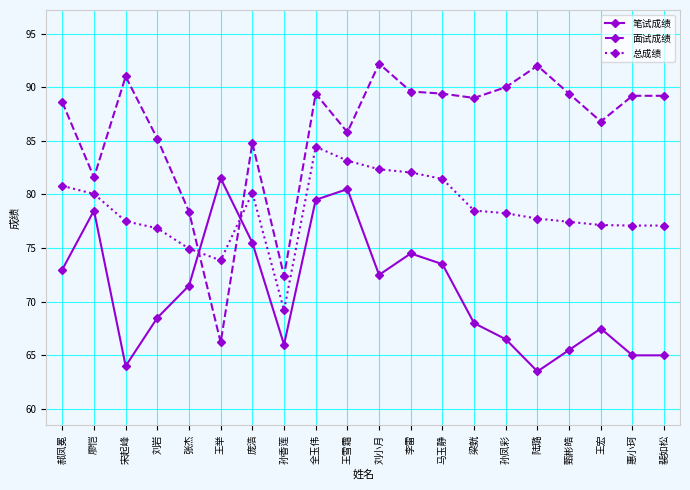

List the series in order of their overall mean, lowest first.

笔试成绩, 总成绩, 面试成绩